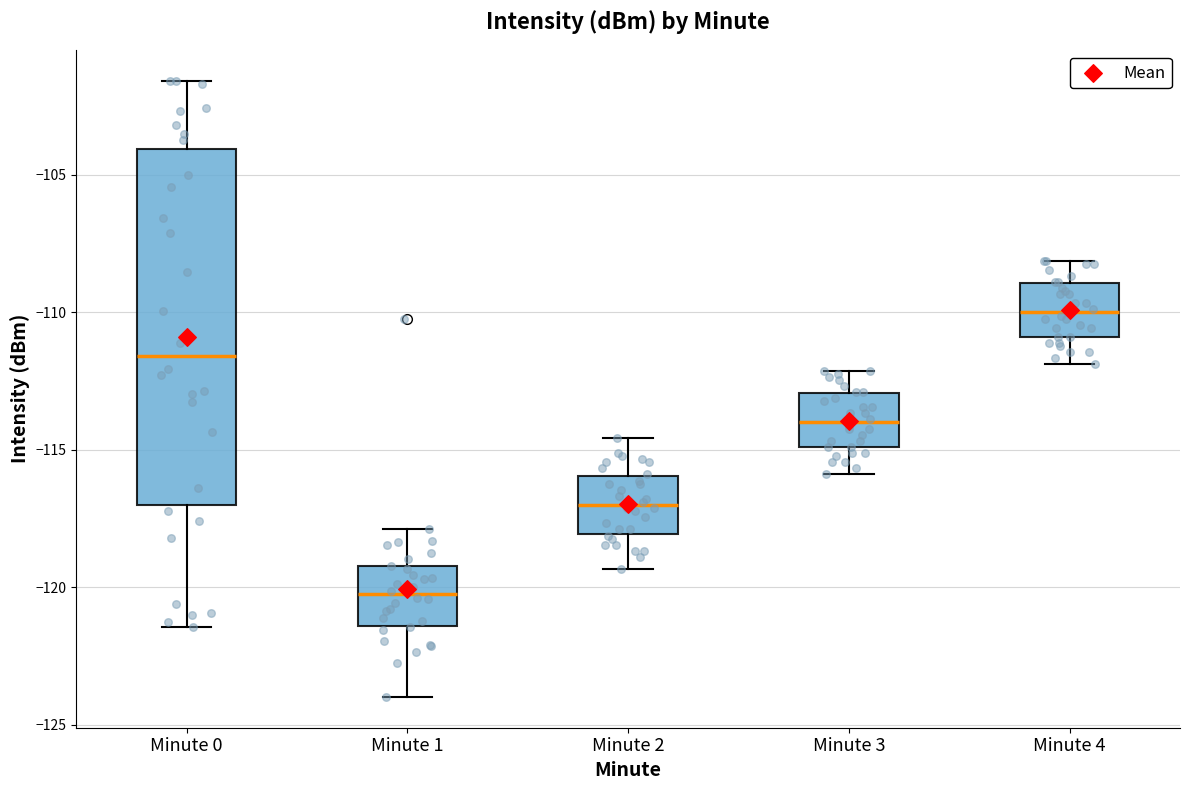

Which box has the lowest median line?

Minute 1